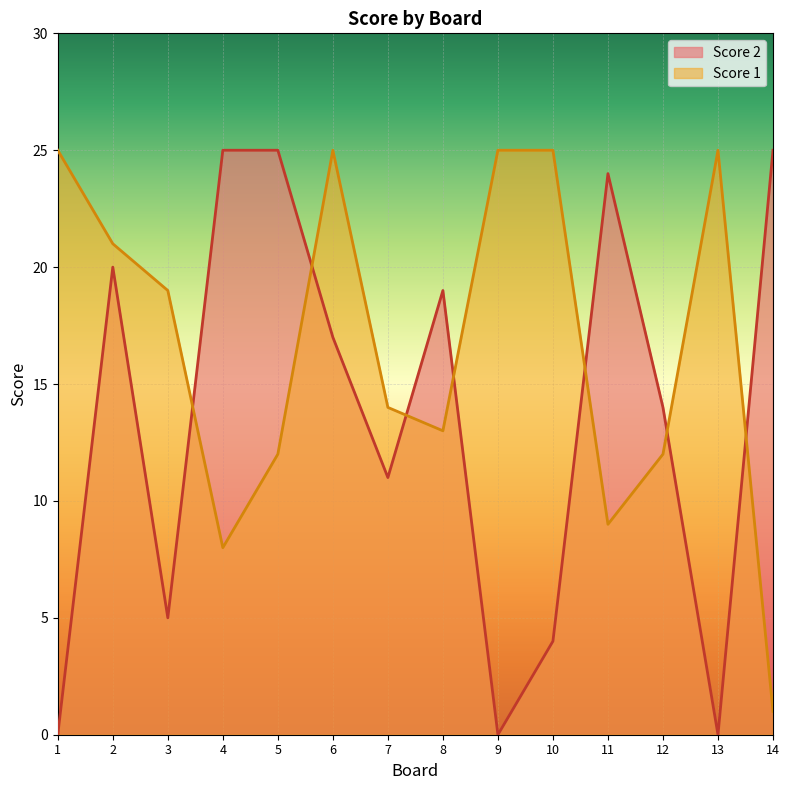

Which label corresponds to the smallest value in the chart?

1